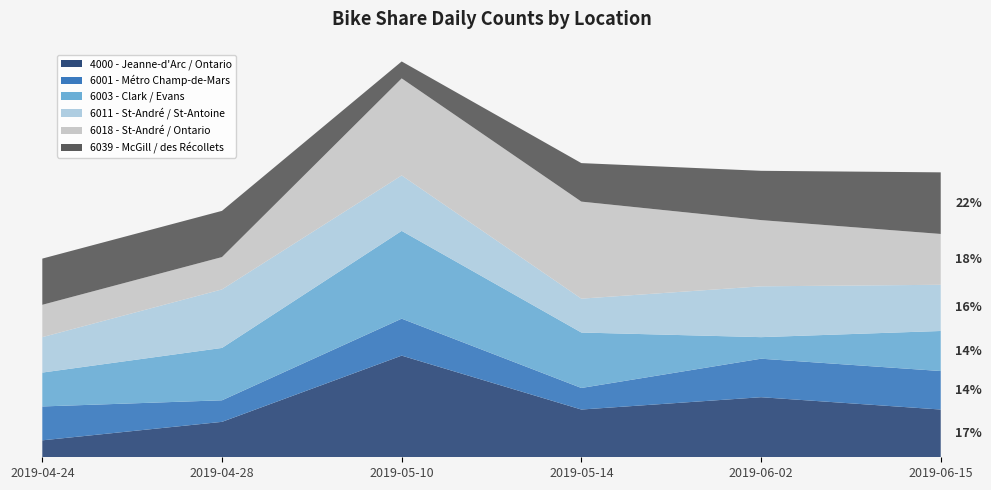

Reading left to right, what are all the values shown in this chart?

4000 - Jeanne-d'Arc / Ontario: 11	23	66	31	39	31
6001 - Métro Champ-de-Mars: 22	14	24	14	25	25
6003 - Clark / Evans: 22	34	57	36	14	26
6011 - St-André / St-Antoine: 23	38	36	22	33	30
6018 - St-André / Ontario: 21	21	63	63	43	33
6039 - McGill / des Récollets: 30	30	11	25	32	40